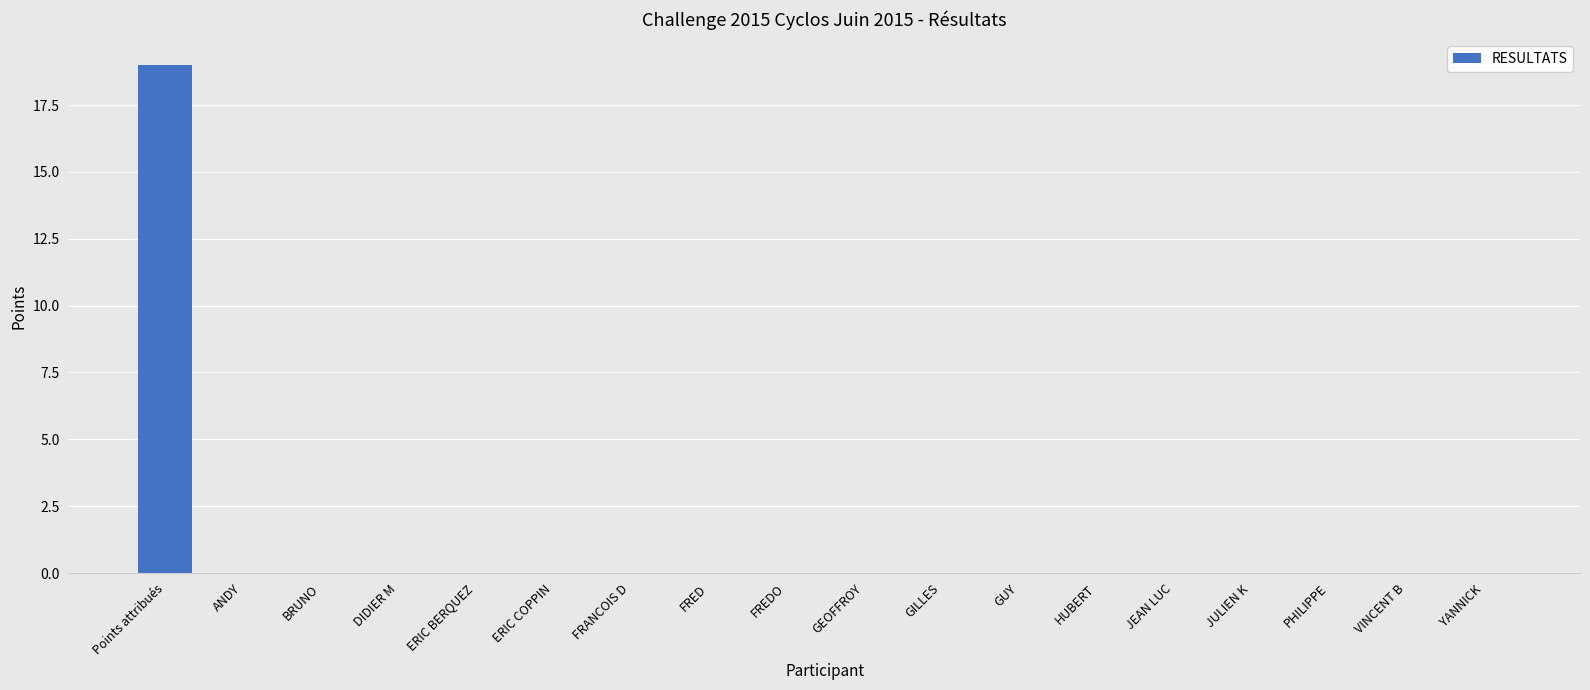

Reading right to left, extract all data points from this chart.

0	0	0	0	0	0	0	0	0	0	0	0	0	0	0	0	0	19